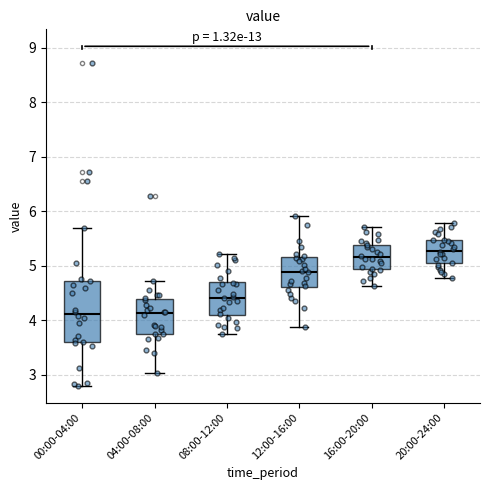

Reading left to right, read every box against the y-axis: the position of its median line, the range the box covers, and the ends of its whiskers. The values are not printed on the chart, so give them approximately, as read against the axis.

00:00-04:00: median 4.1, box 3.6 to 4.7, whiskers 2.8 to 5.7
04:00-08:00: median 4.1, box 3.8 to 4.4, whiskers 3.0 to 4.7
08:00-12:00: median 4.4, box 4.1 to 4.7, whiskers 3.8 to 5.2
12:00-16:00: median 4.9, box 4.6 to 5.2, whiskers 3.9 to 5.9
16:00-20:00: median 5.2, box 4.9 to 5.4, whiskers 4.6 to 5.7
20:00-24:00: median 5.3, box 5.0 to 5.5, whiskers 4.8 to 5.8